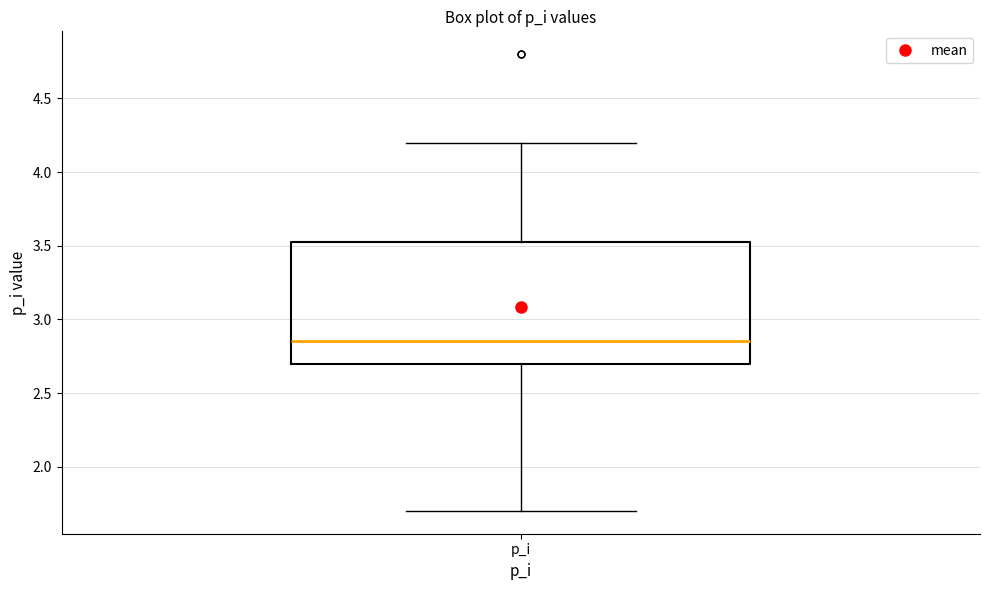

Read this box plot against the y-axis: the position of the median line, the range covered by the box, and the ends of both whiskers. The values are not printed on the chart, so give them approximately, as read against the axis.

median 2.85, box 2.70 to 3.55, whiskers 1.70 to 4.20